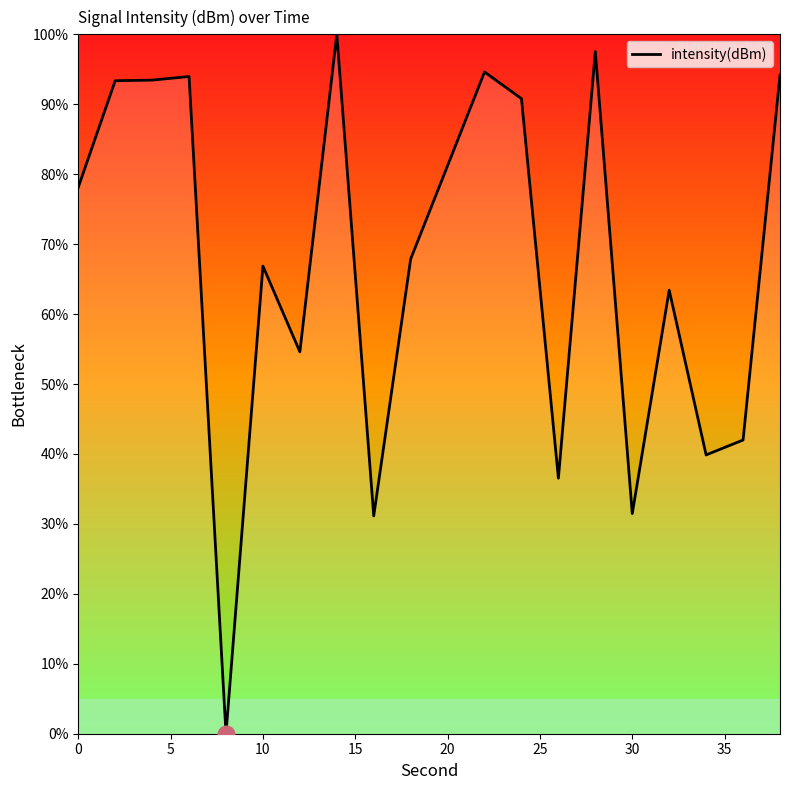

What is the difference between the maximum and minimum values?

100.0